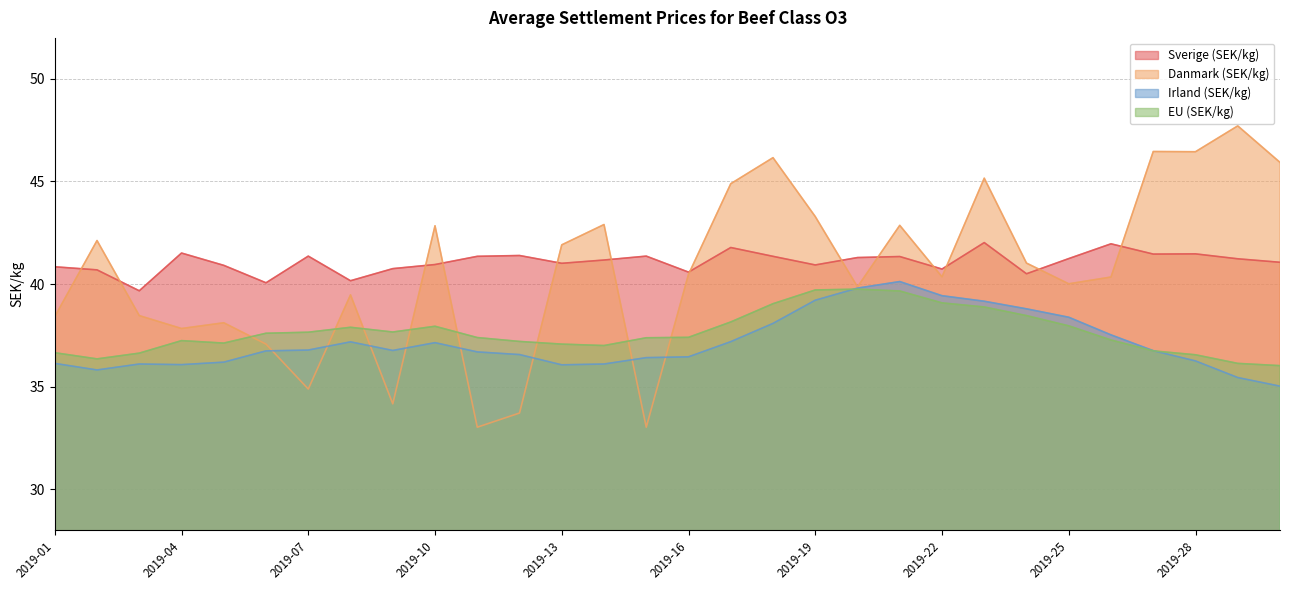

The Sverige (SEK/kg) series shows 41.4 at 2019-07. True or false?

True